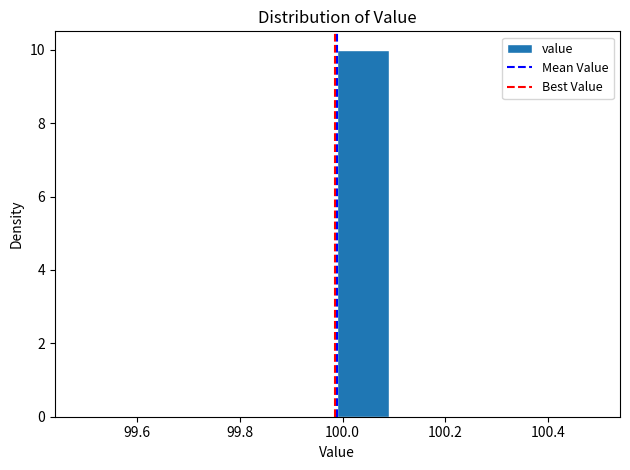

Over which range of the x-axis is the bar tallest?

99.99 to 100.09